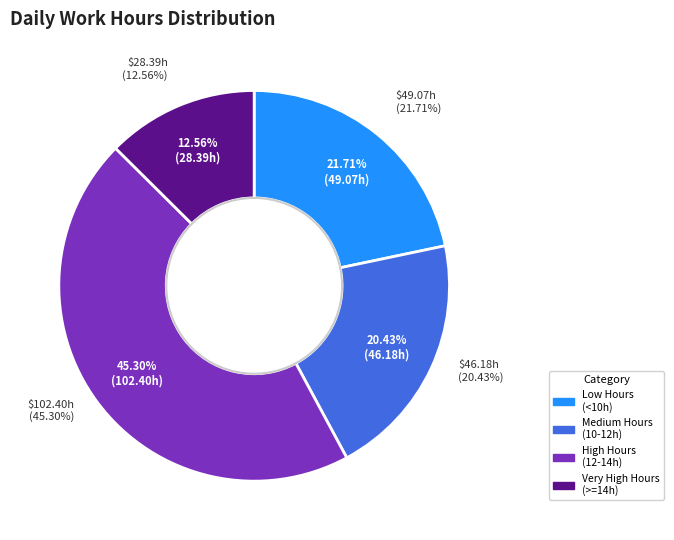

Does 13-Wed represent more than half of the total?

No